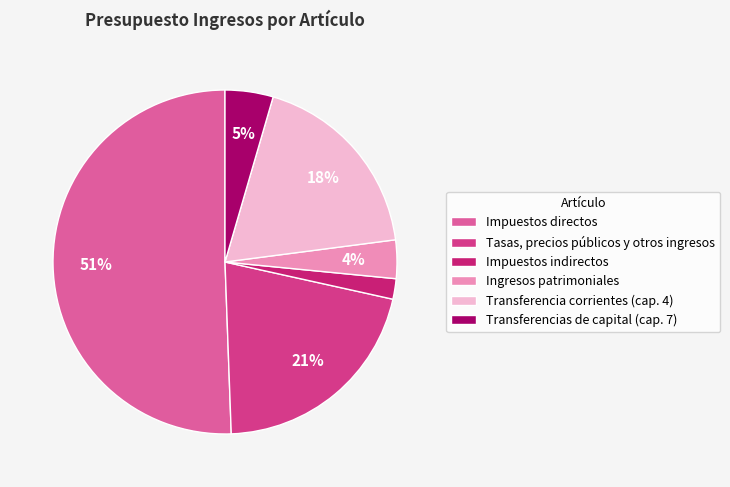

What is the largest slice in the pie chart?

Impuestos directos